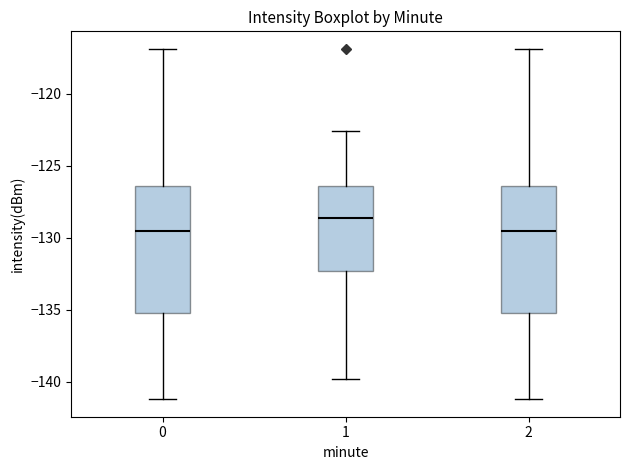

Where does the median line of the box at x = 1 sit on the y-axis? The values are not printed on the chart, so give them approximately, as read against the axis.

-128.5